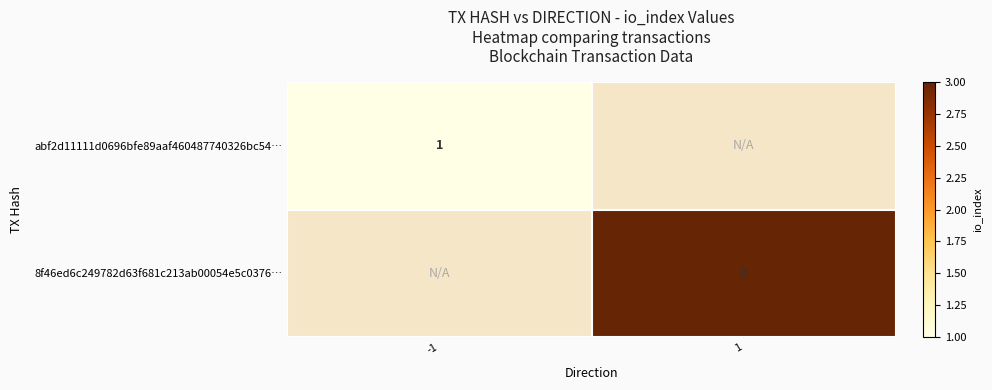

True or false: abf2d11111d0696bfe89aaf460487740326bc54… has a value of 1 at -1.

True